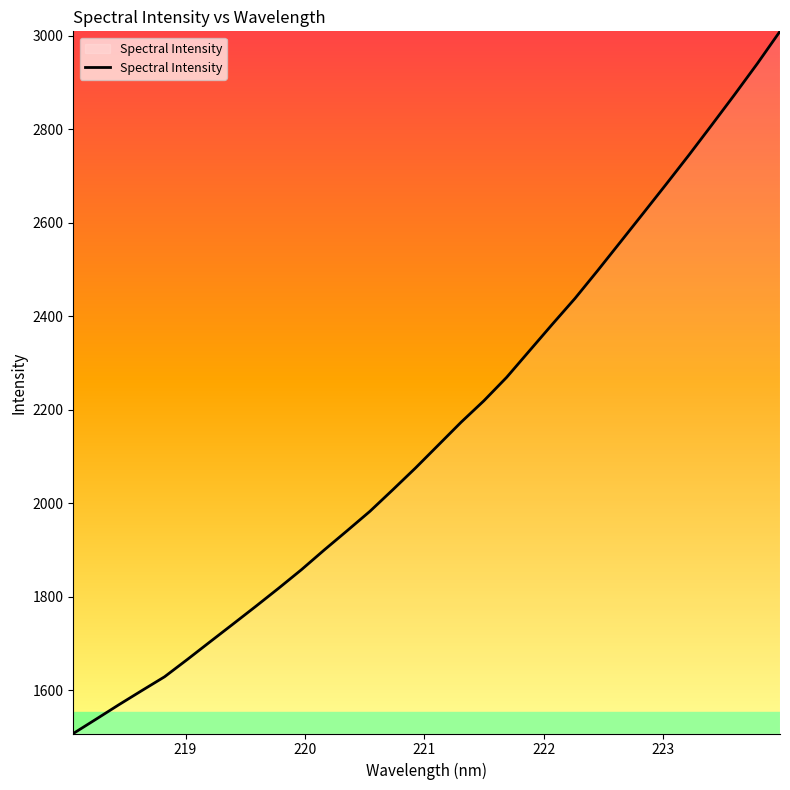

What is the smallest value displayed?

1507.6